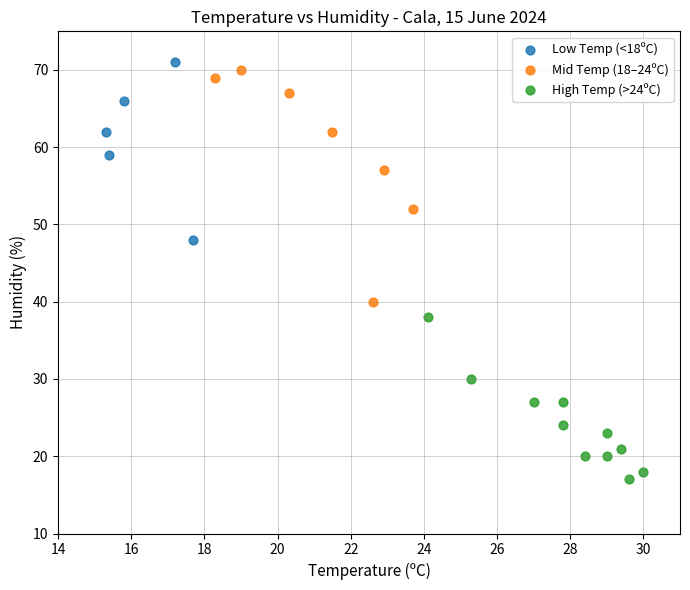

Which series contains the lowest Y value?

High Temp (>24ºC)